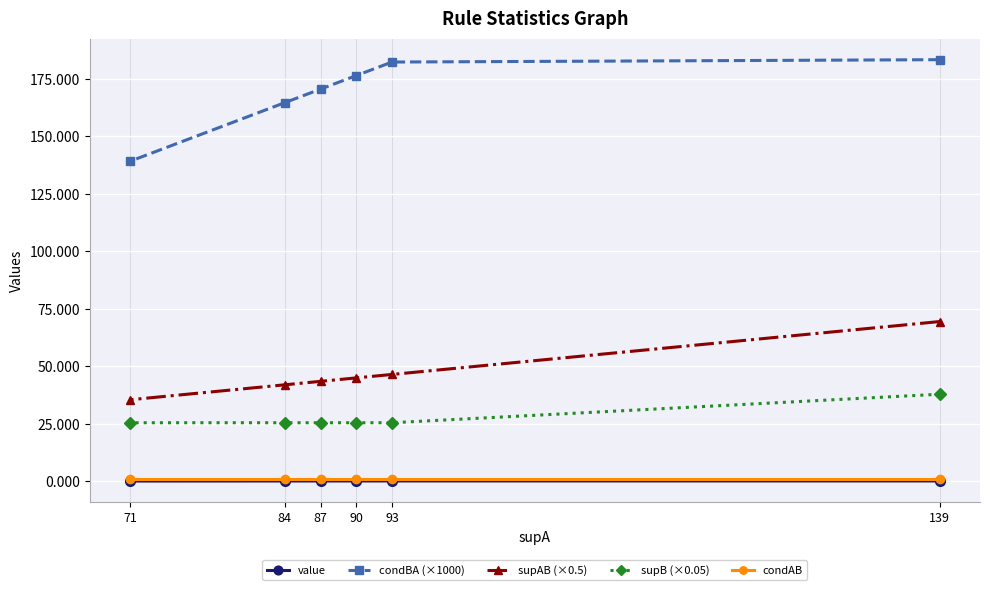

At how many categories does at least one series exceed 137?

6